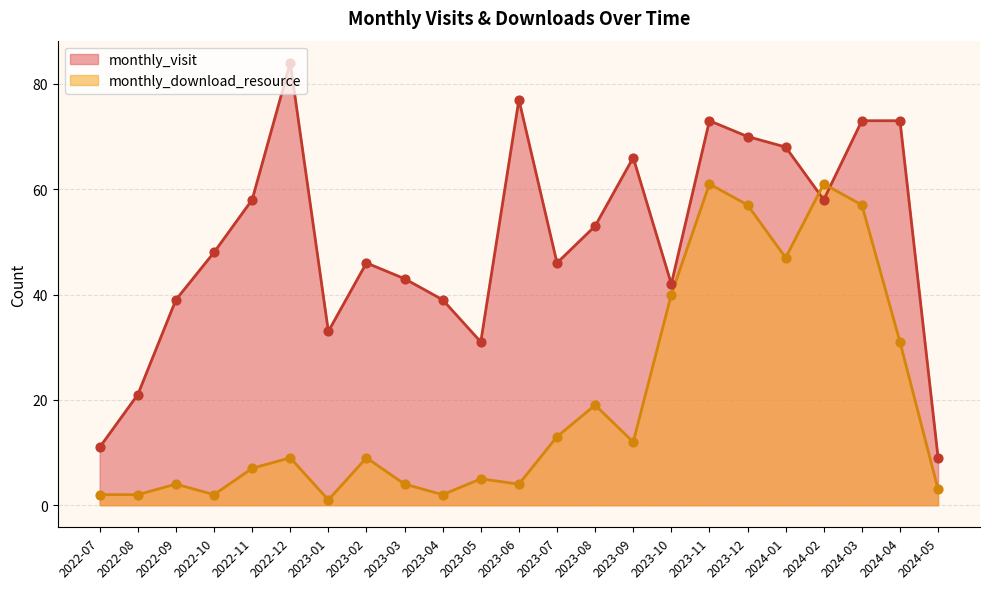

What is the total value across all series at 2023-11?

134